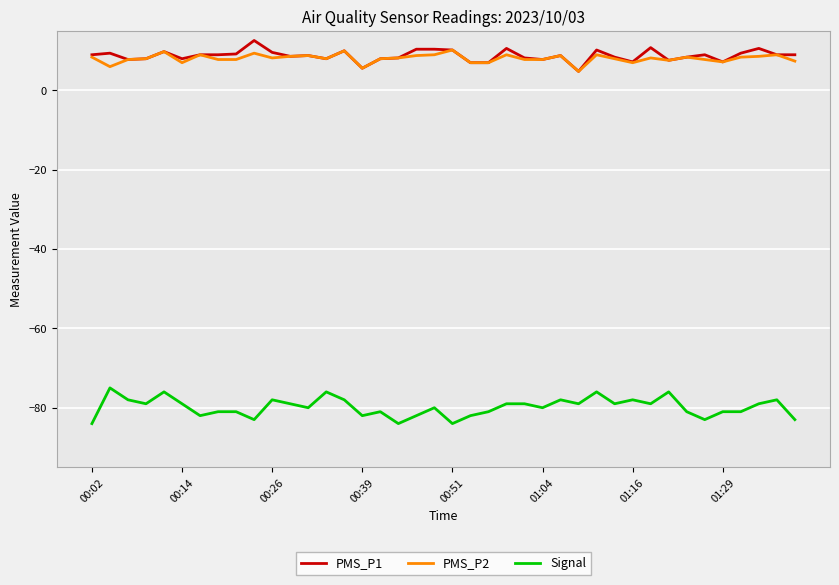

What is the minimum value for PMS_P2?

4.8